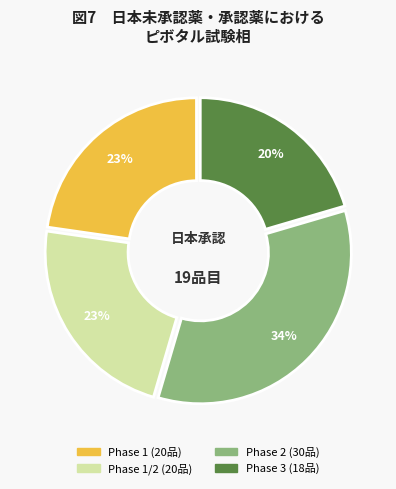

Is there a majority slice in this chart?

No